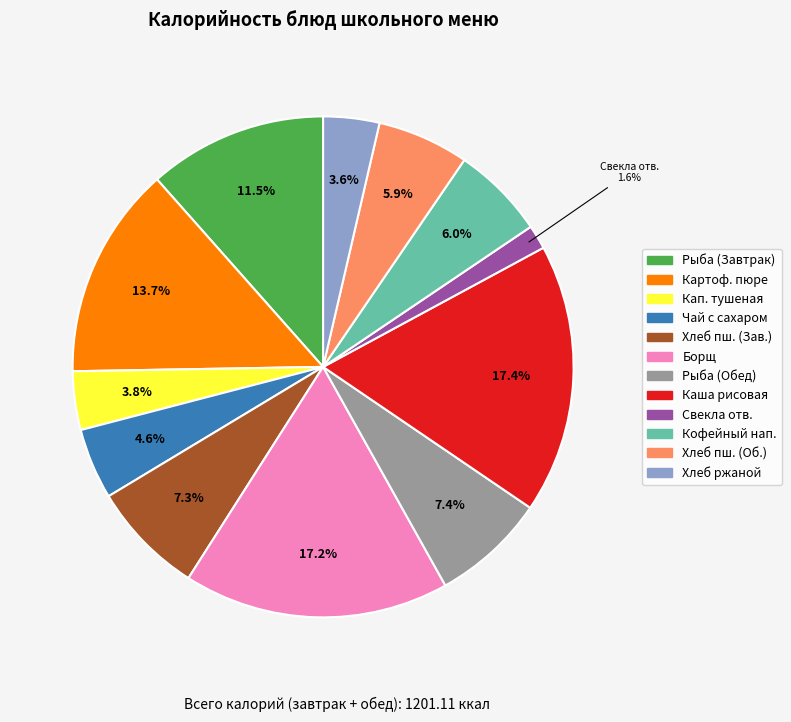

Does any single category account for the majority?

No